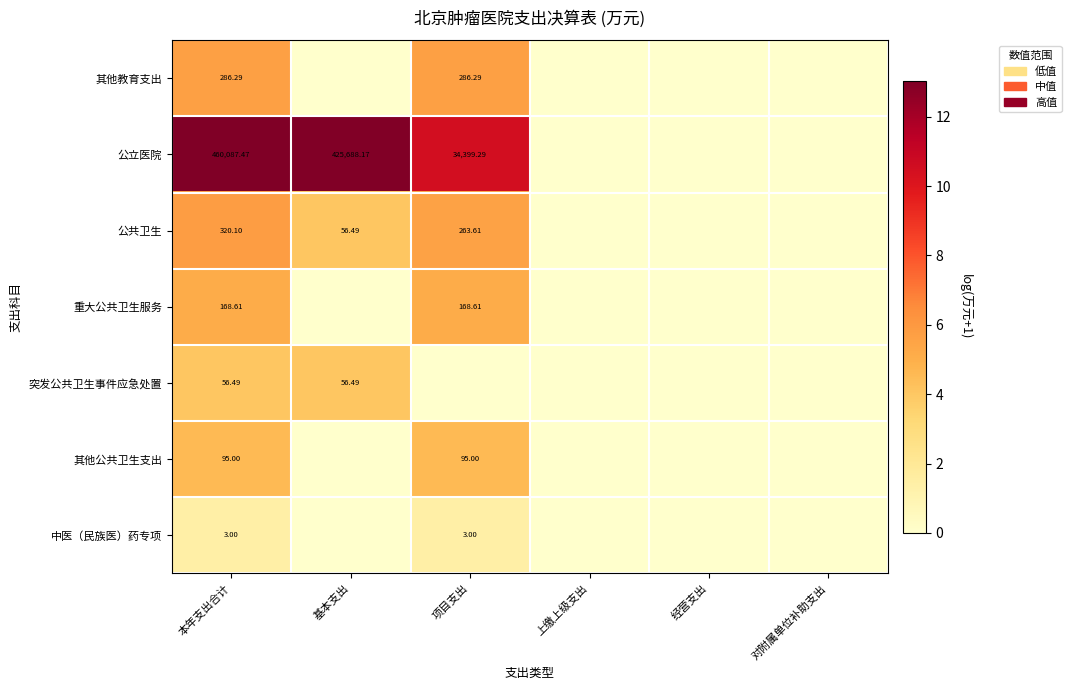

At 经营支出, list the series in order from smallest to largest.

其他教育支出, 公立医院, 公共卫生, 重大公共卫生服务, 突发公共卫生事件应急处置, 其他公共卫生支出, 中医（民族医）药专项